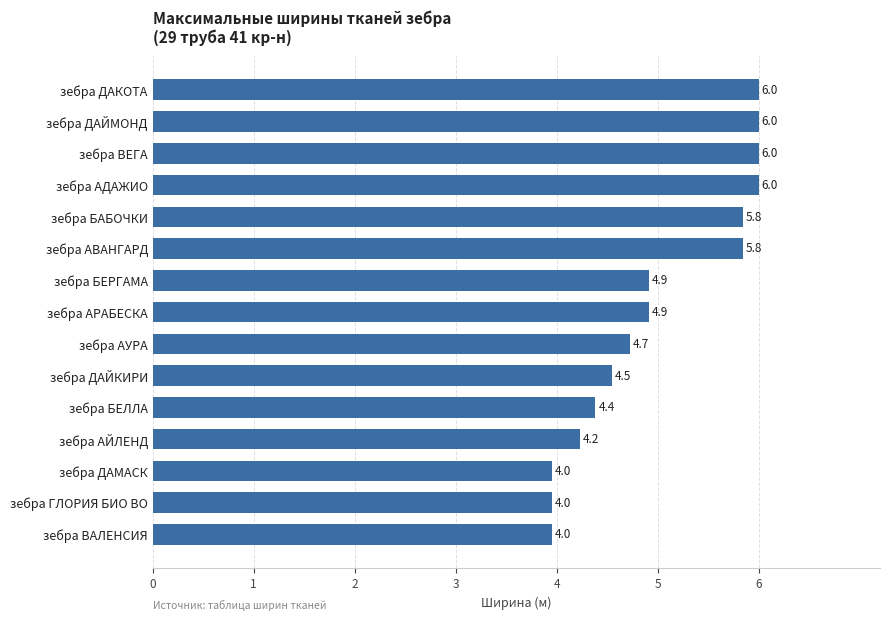

What is the sum of all values?

75.2